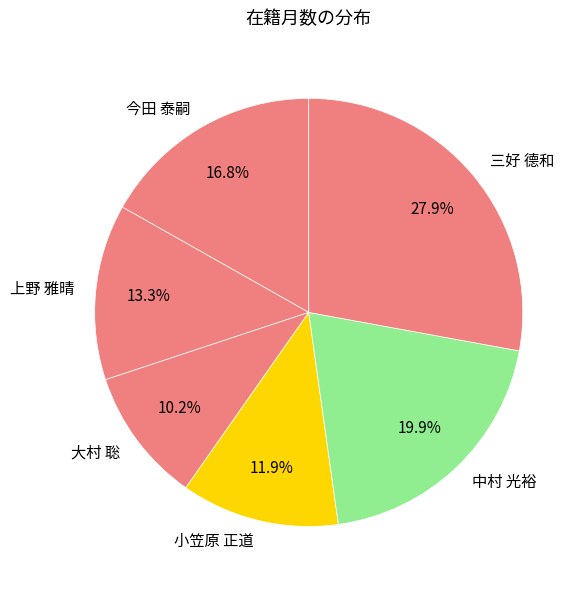

Is the sum of 中村 光裕 and 大村 聡 greater than half?

No